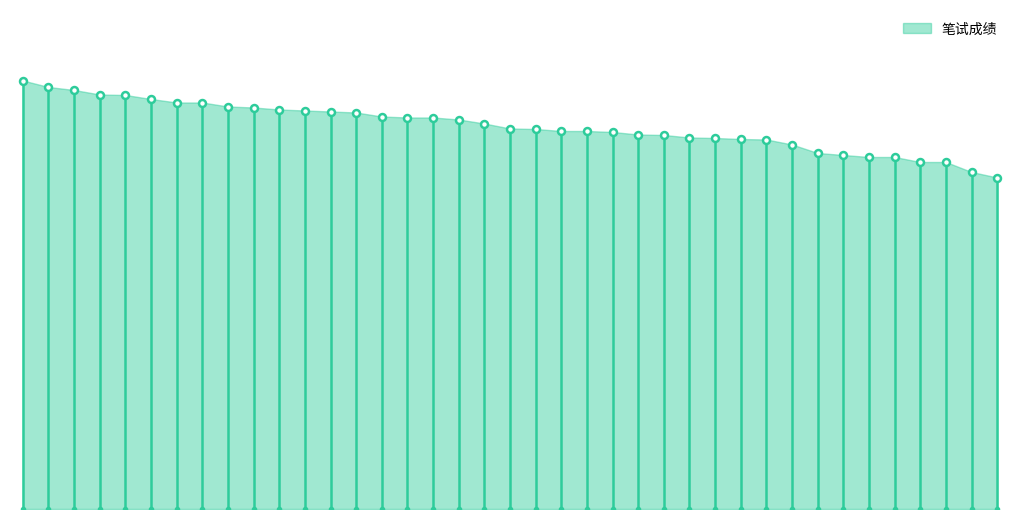

Is this an area chart (filled region under the line)?

Yes